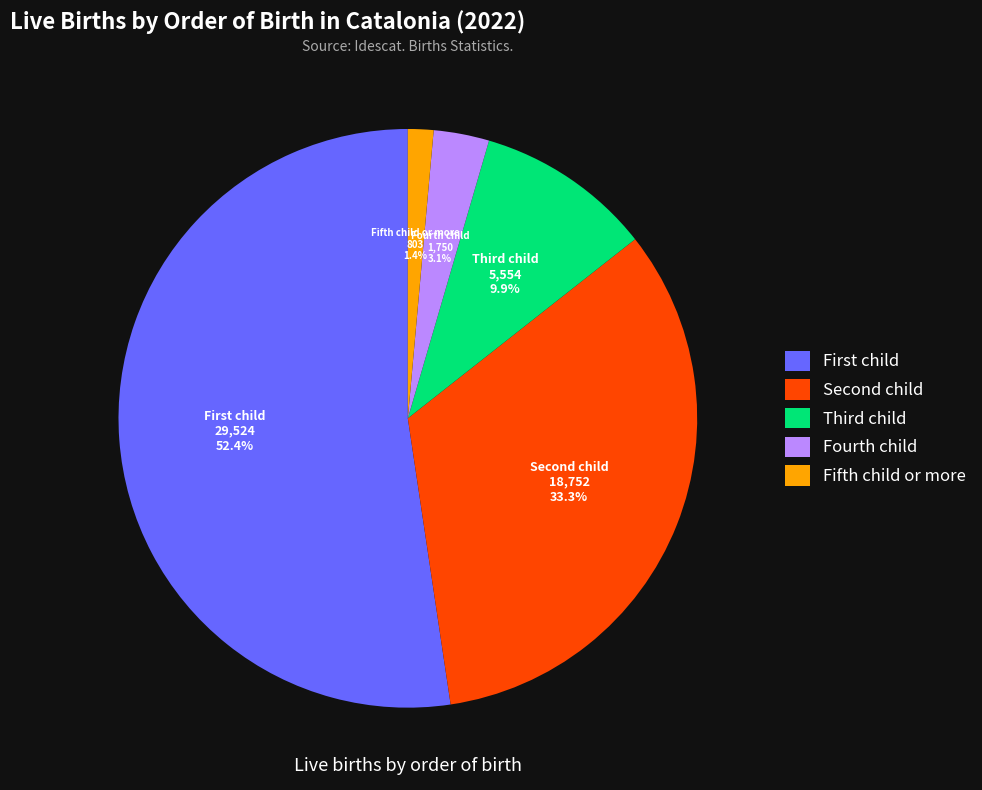

Combined, do Fifth child or more and Fourth child account for over 50%?

No